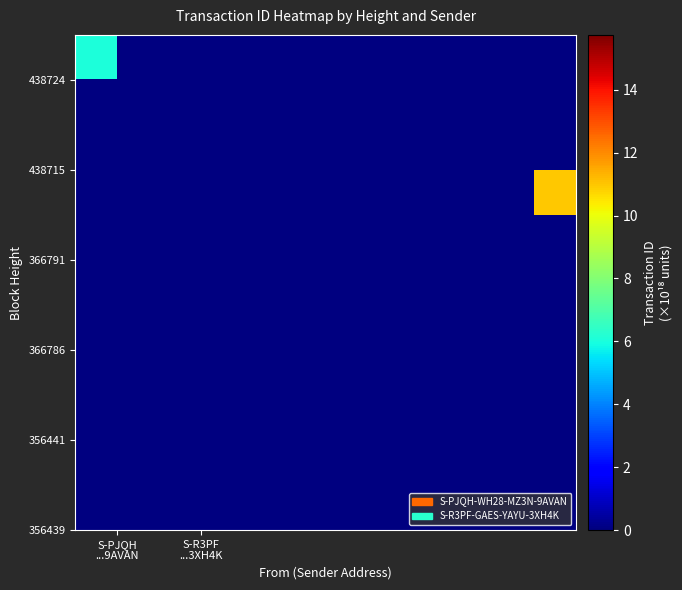

Count the number of data series in this chart.

2